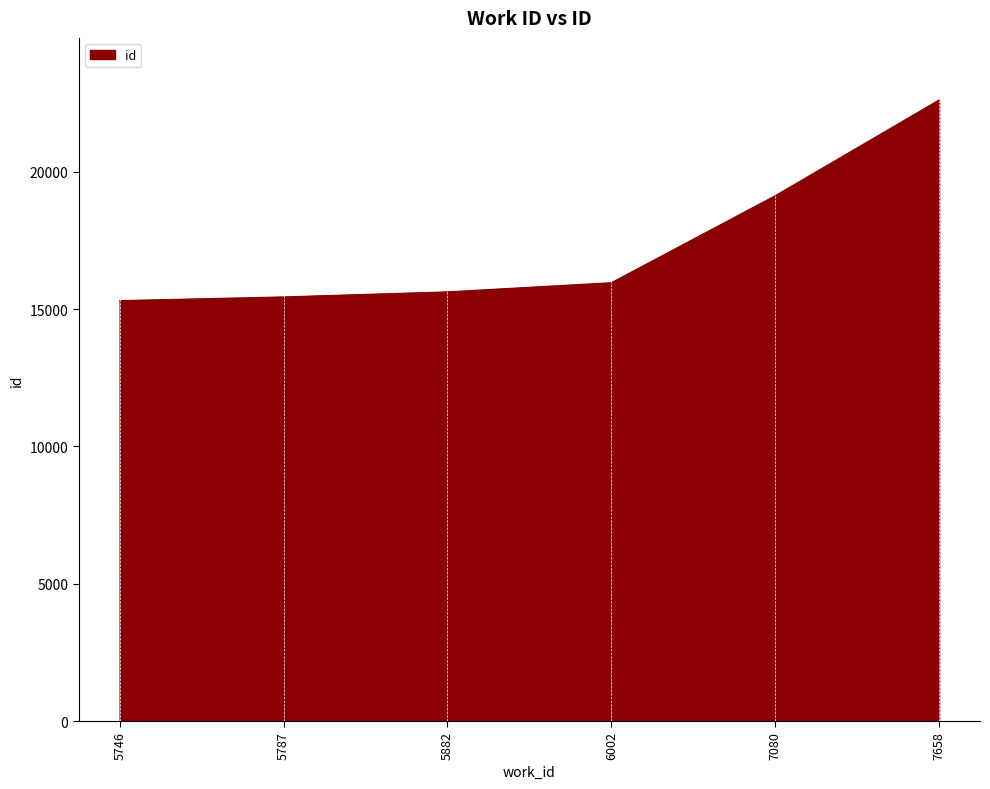

How many values are below 15958?

3